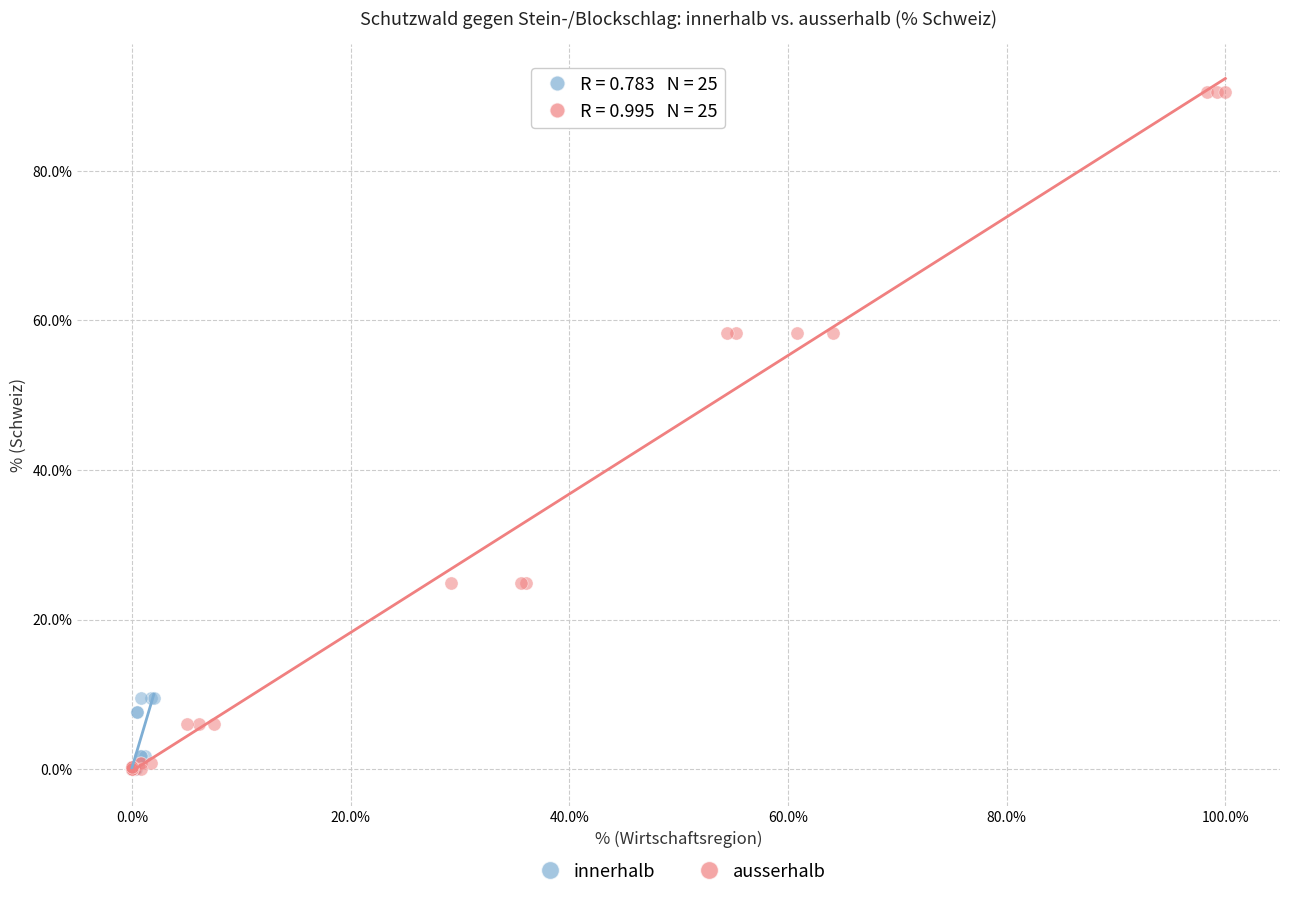

Which series contains the highest Y value?

ausserhalb